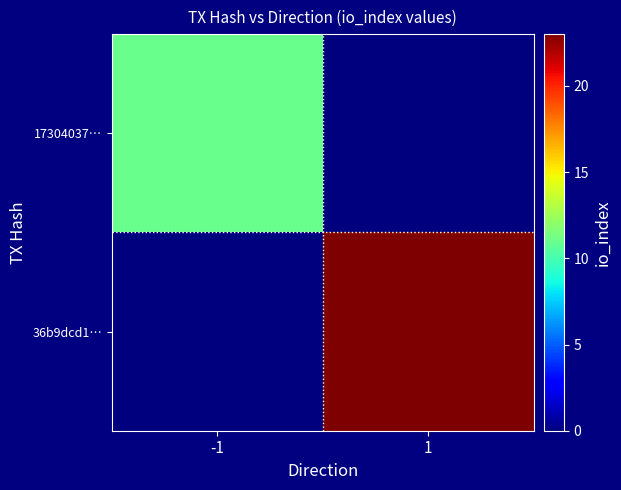

How many distinct data groups are displayed?

2